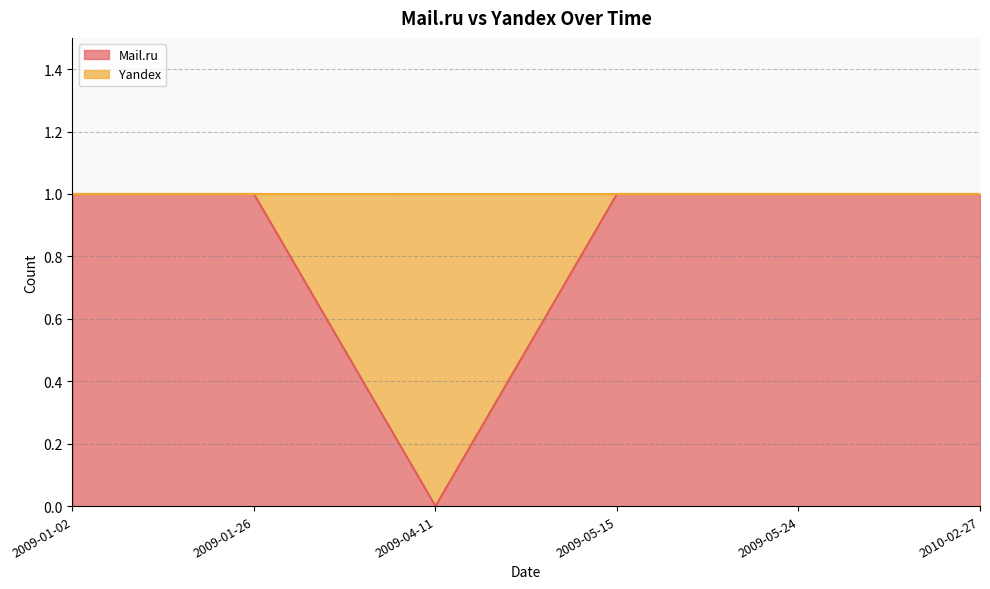

What is the ratio of the value at 2009-01-26 to the value at 2009-01-02?

1.0